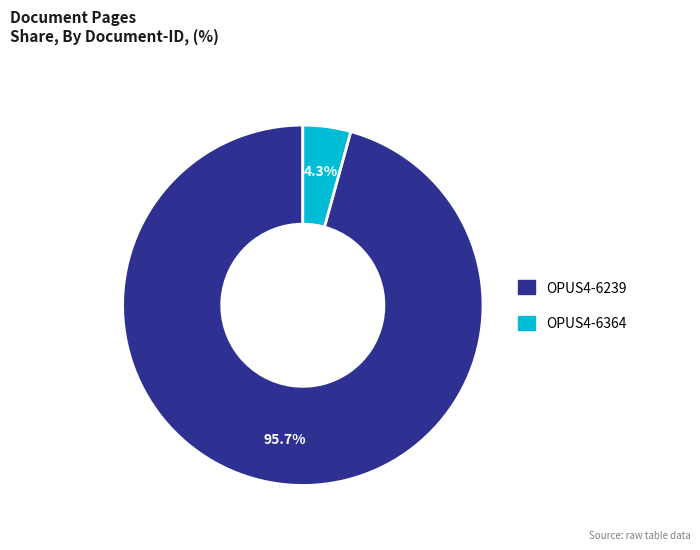

Between OPUS4-6239 and OPUS4-6364, which is larger?

OPUS4-6239